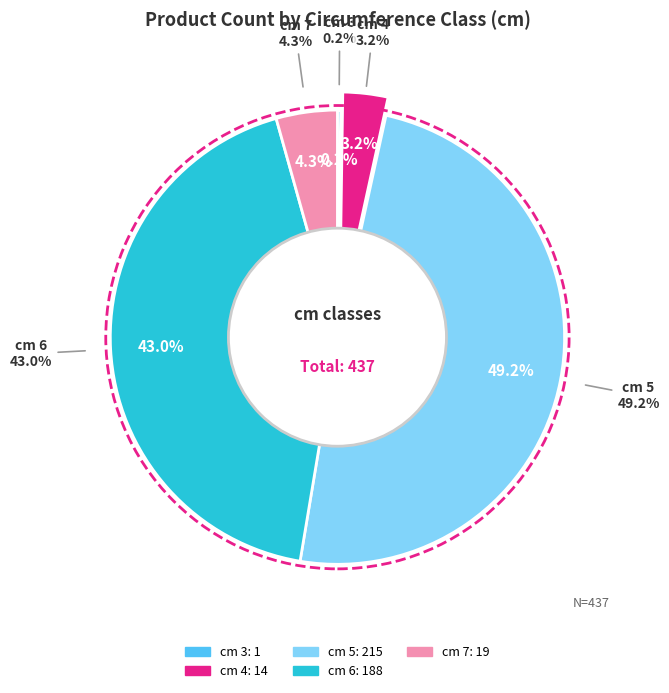

What is the change in value from 5 to 6?

-27